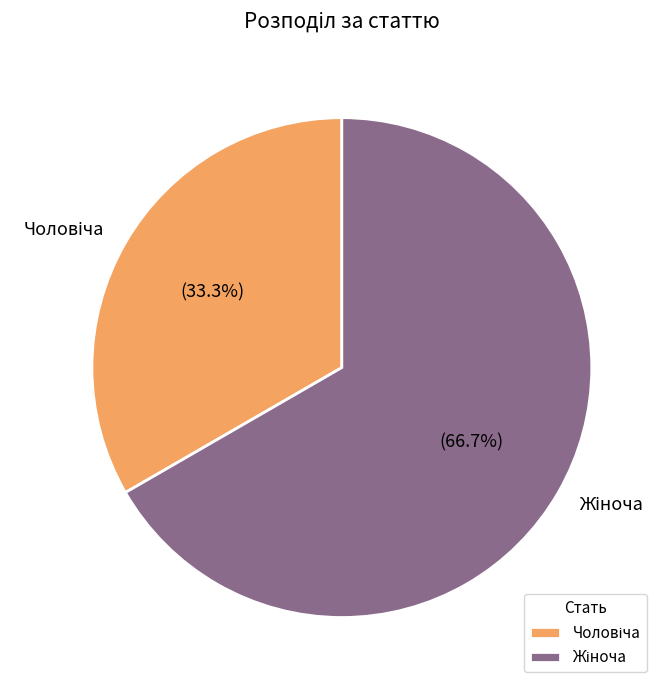

Is it true that Жіноча is 77% of the pie?

False